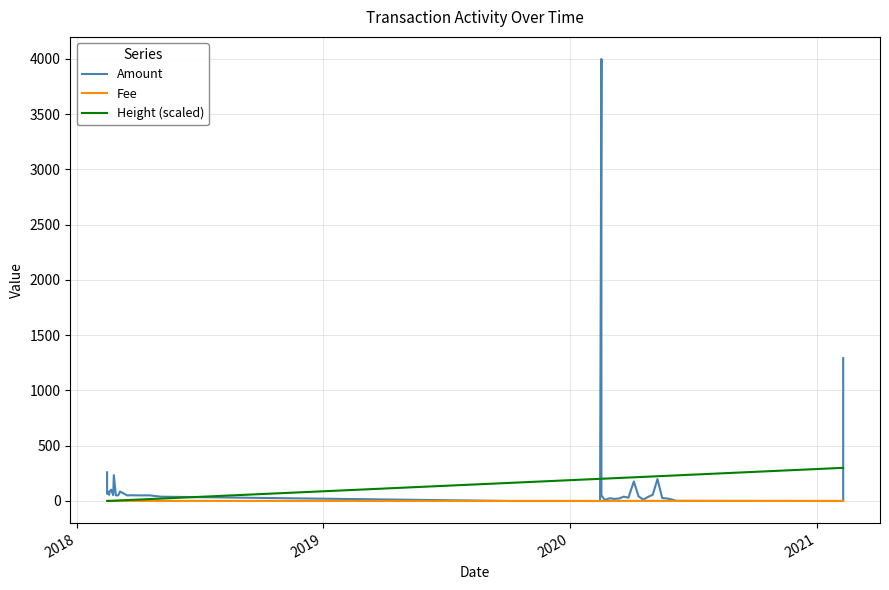

What is the difference between the maximum and minimum values in the Height (scaled) series?

300.0